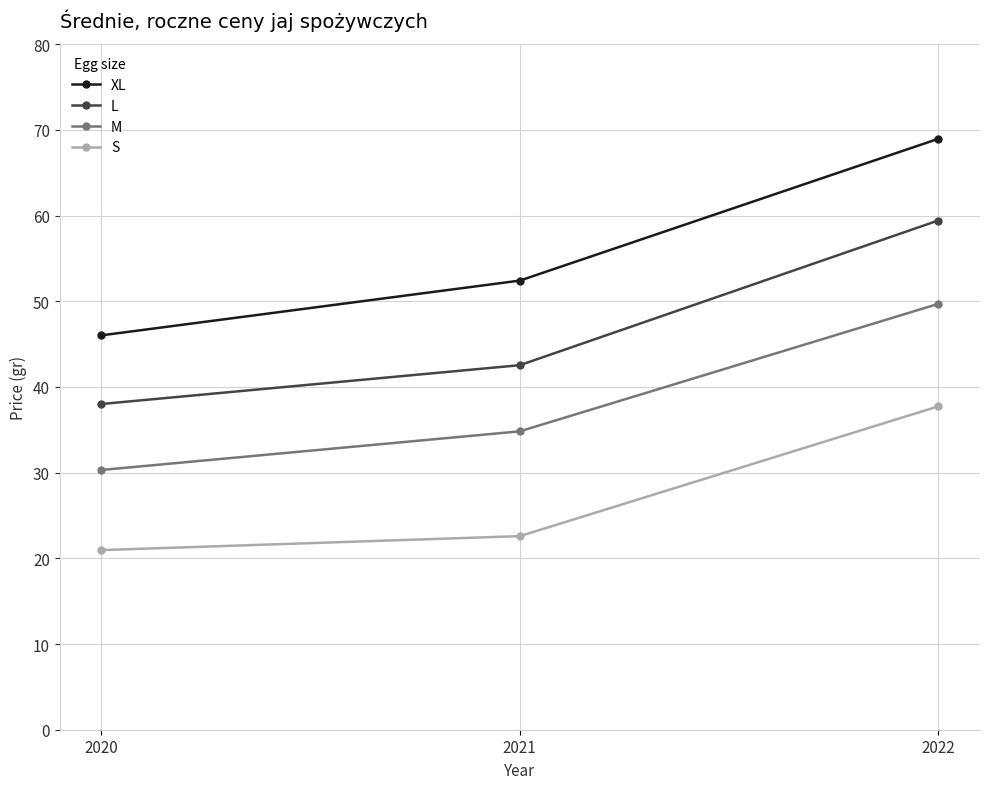

How many data points in M are above 34?

2